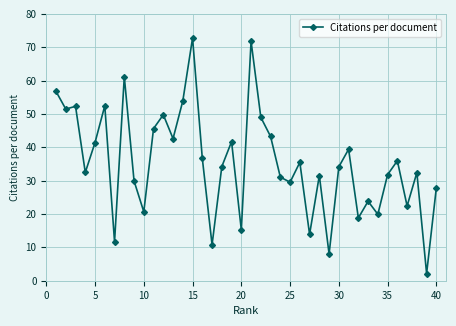

What is the maximum value shown in the chart?

72.8